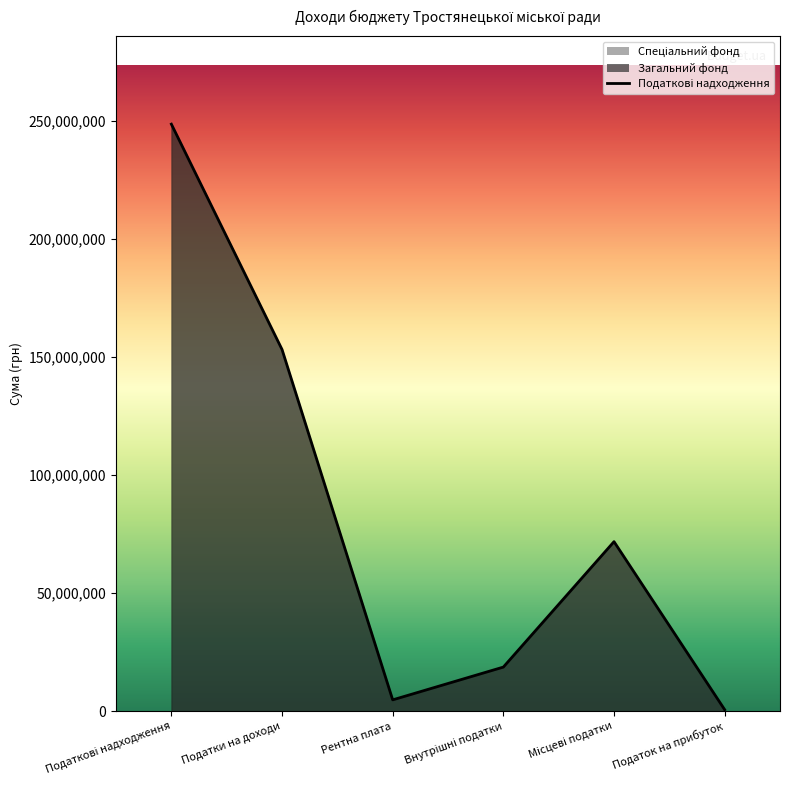

How many values exceed 71824423?

2